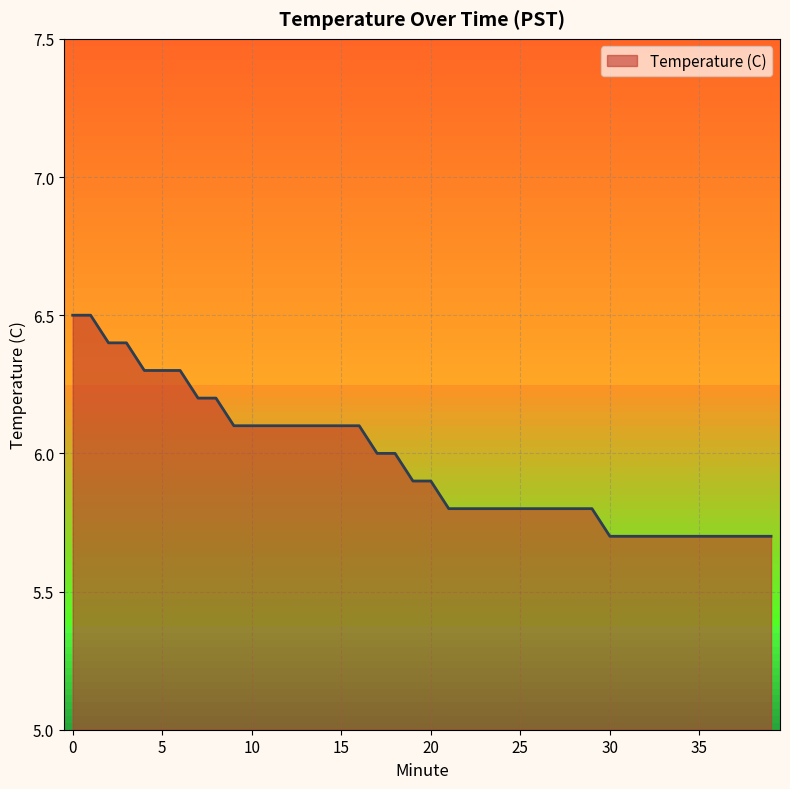

What is the difference between the maximum and minimum values?

0.8